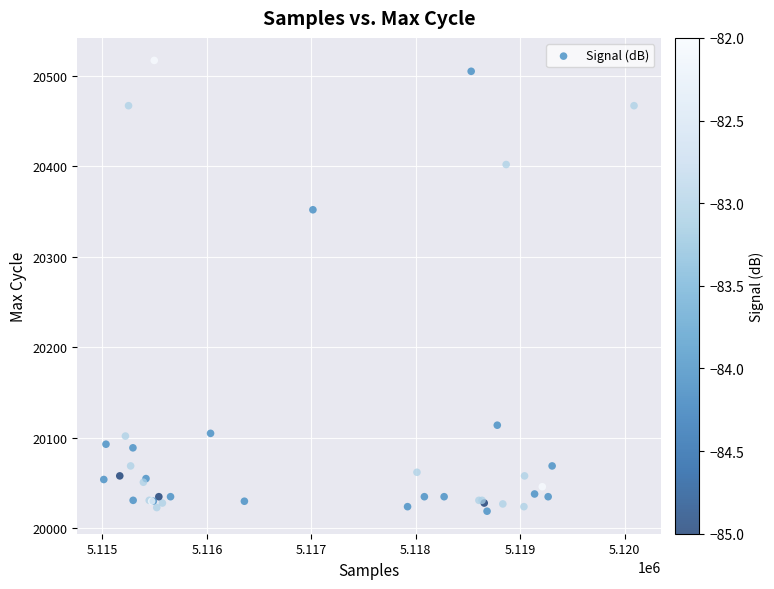

What Y value in the scatter plot is closest to 20268?

20352